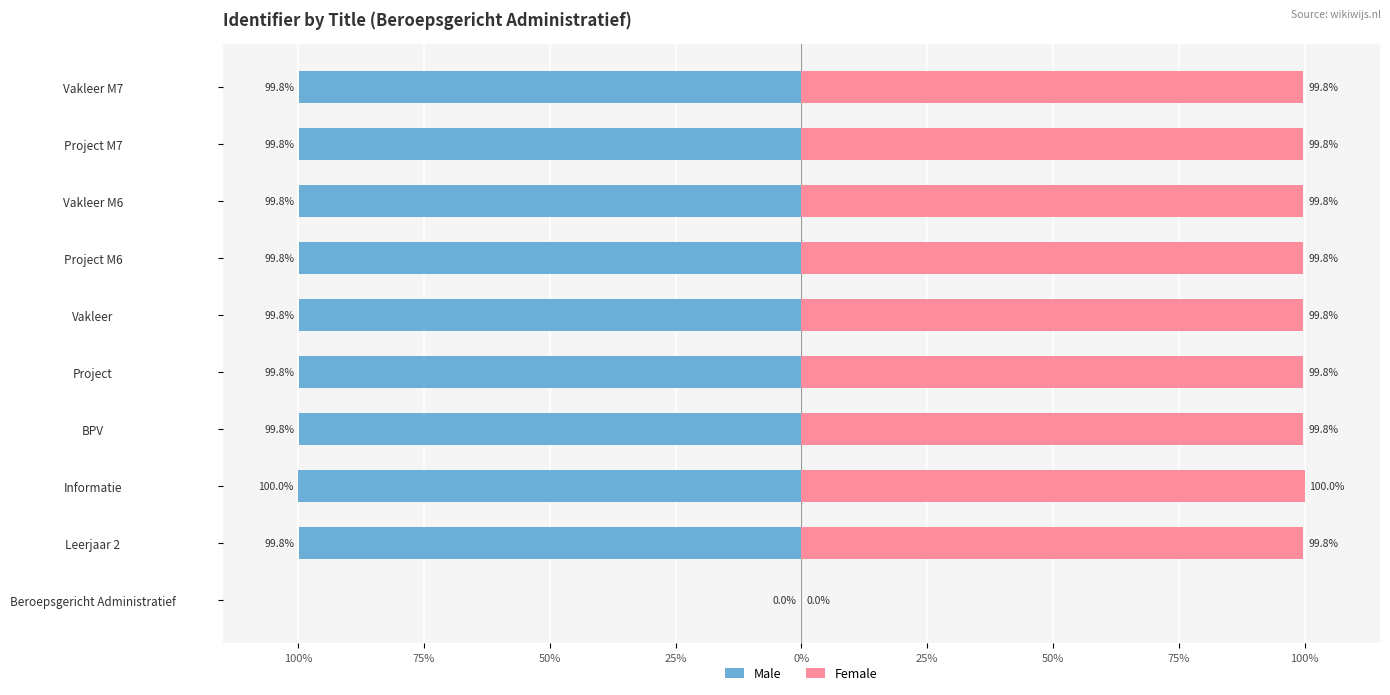

What is the difference between the maximum and minimum values in the Male series?

100.0